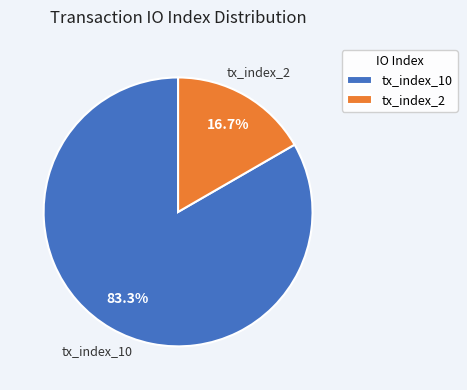

To the nearest percent, what portion does tx_index_2 represent?

17%